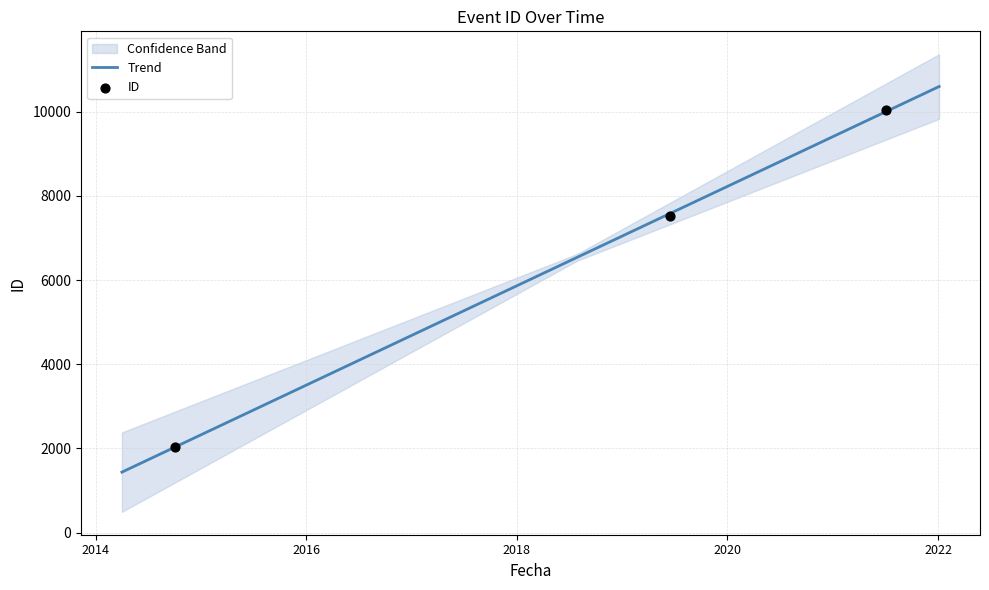

What is the ratio of the value at 2021-07-05 to the value at 2014-10-02?

4.9